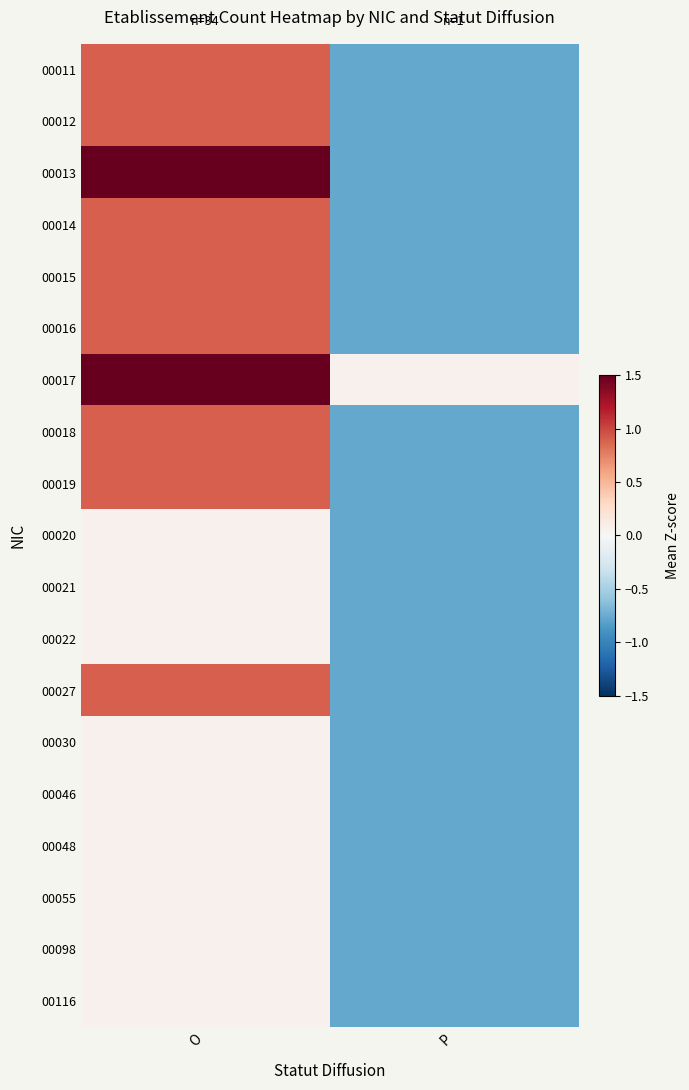

What is the minimum value shown in the chart?

-0.8